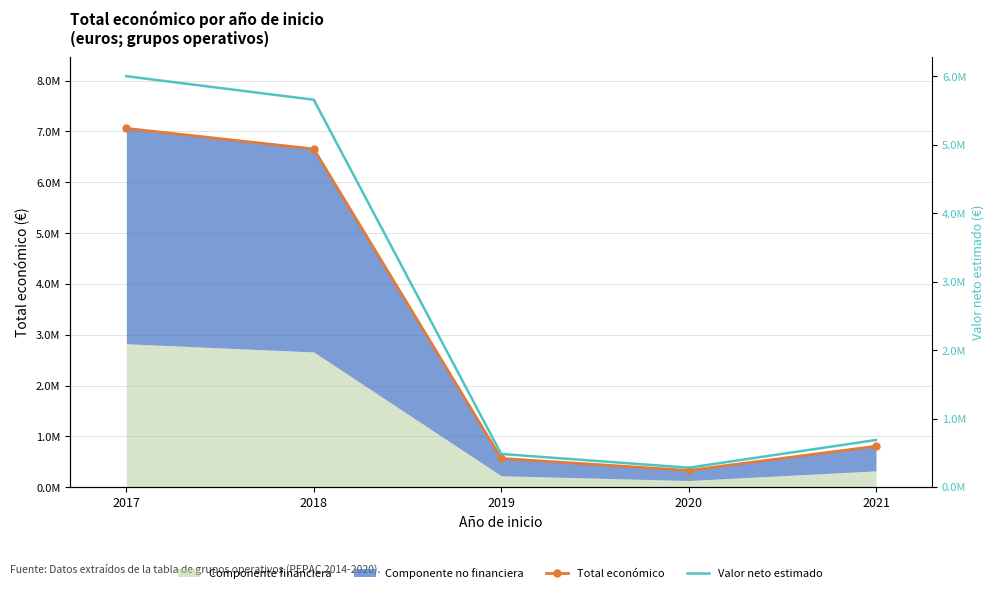

Which category has the highest value in the Valor neto estimado series?

2017